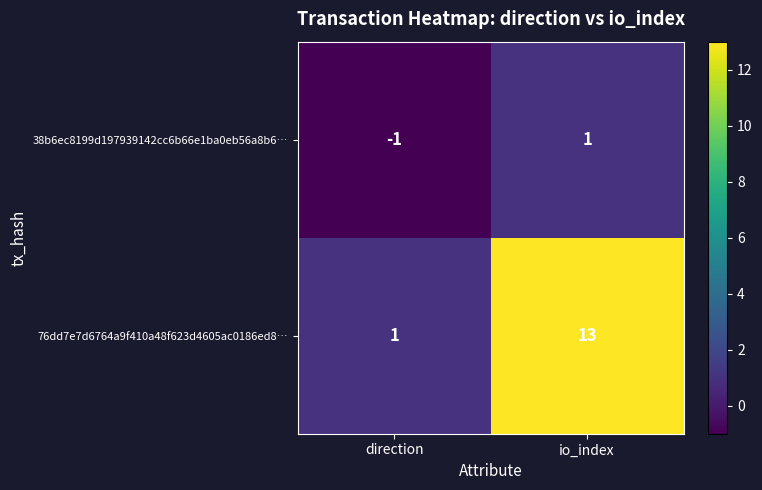

The 76dd7e7d6764a9f410a48f623d4605ac0186ed8… series shows 23 at io_index. True or false?

False